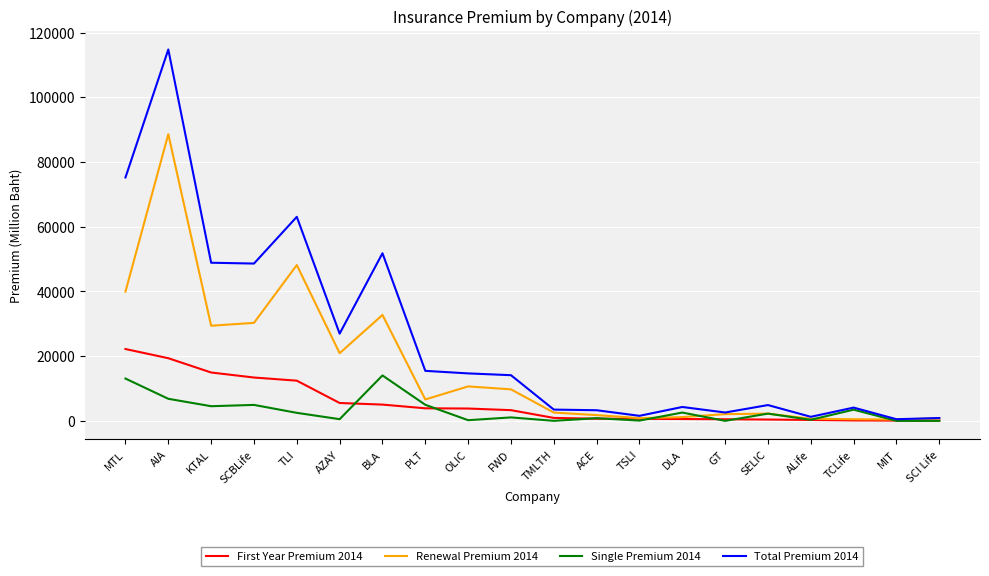

What is the difference between the highest and lowest values at BLA?

46782.4